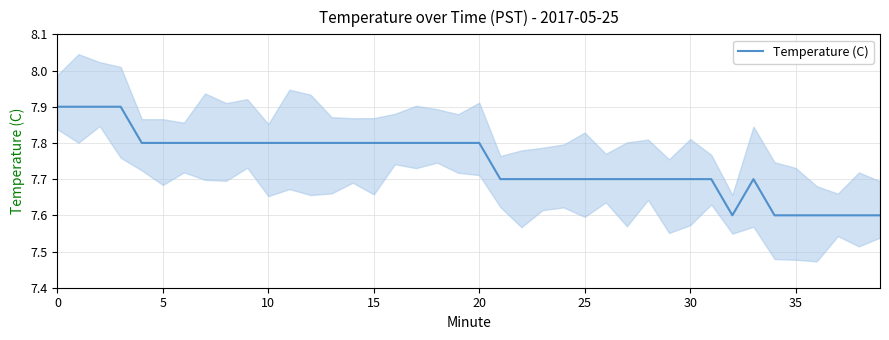

What is the highest value of the Temperature (C) series?

7.9